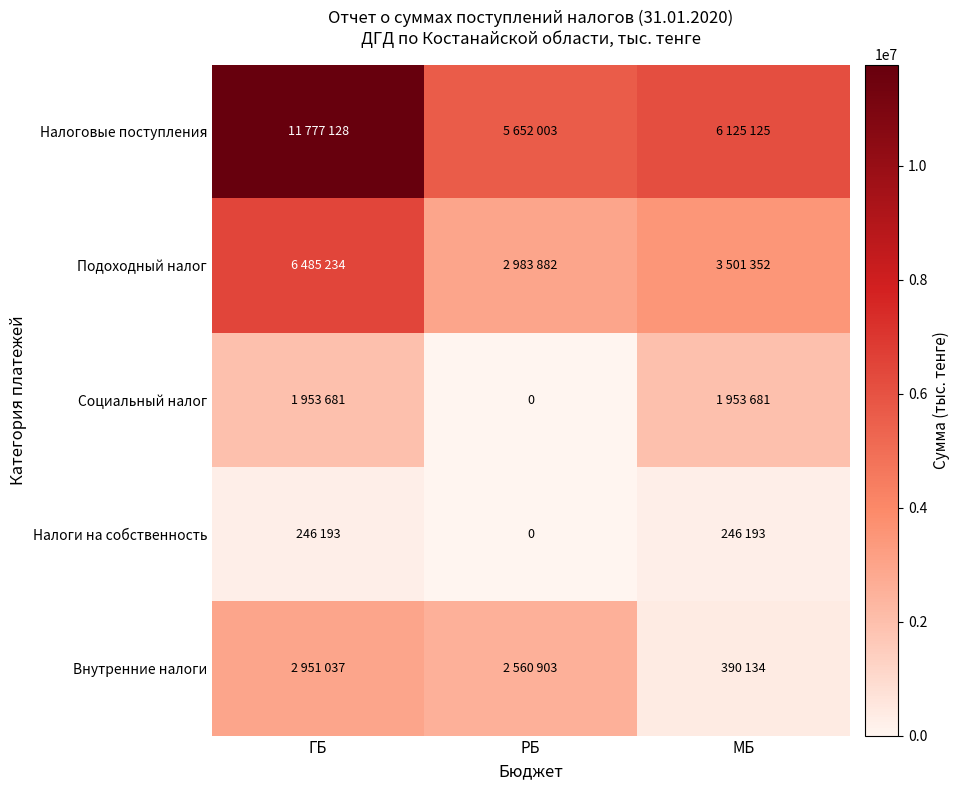

How many values in the Подоходный налог series exceed 3501352?

1